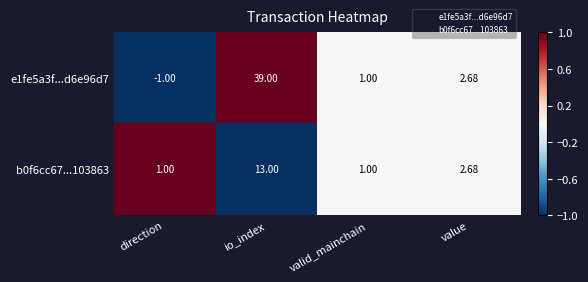

Which series changed the most between io_index and valid_mainchain?

e1fe5a3f...d6e96d7